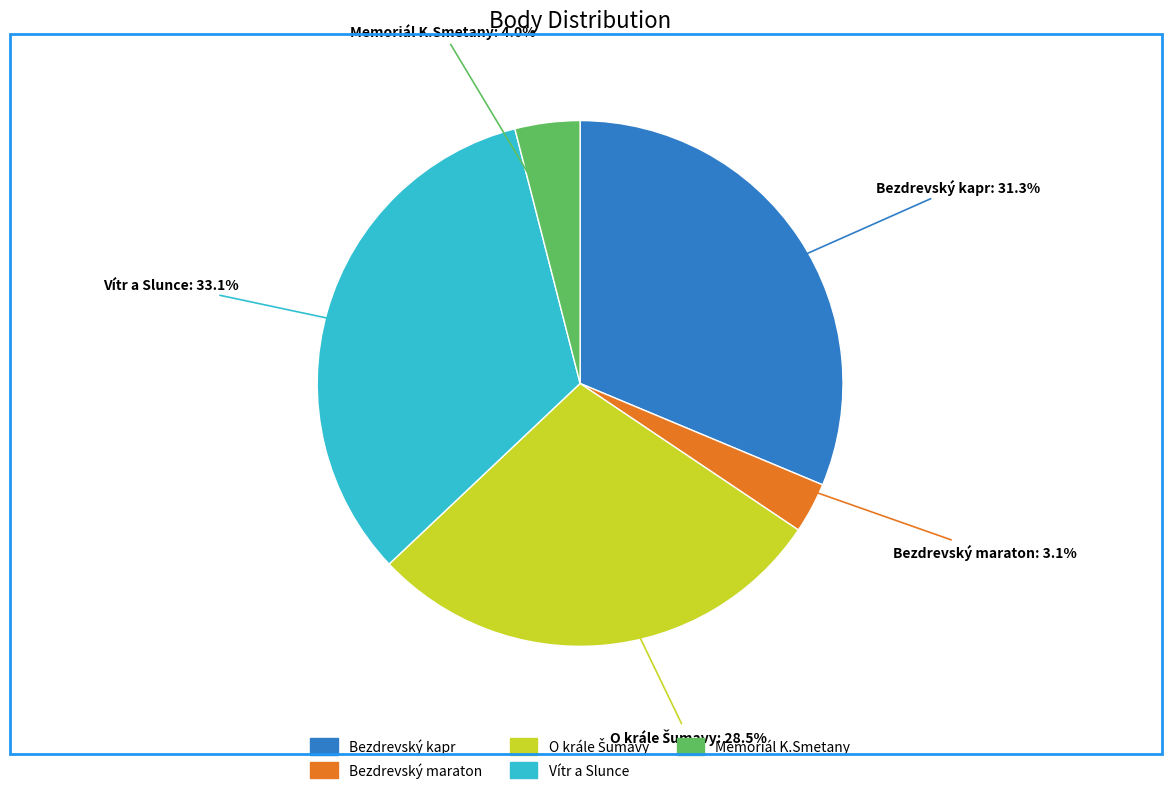

Does any single category account for the majority?

No